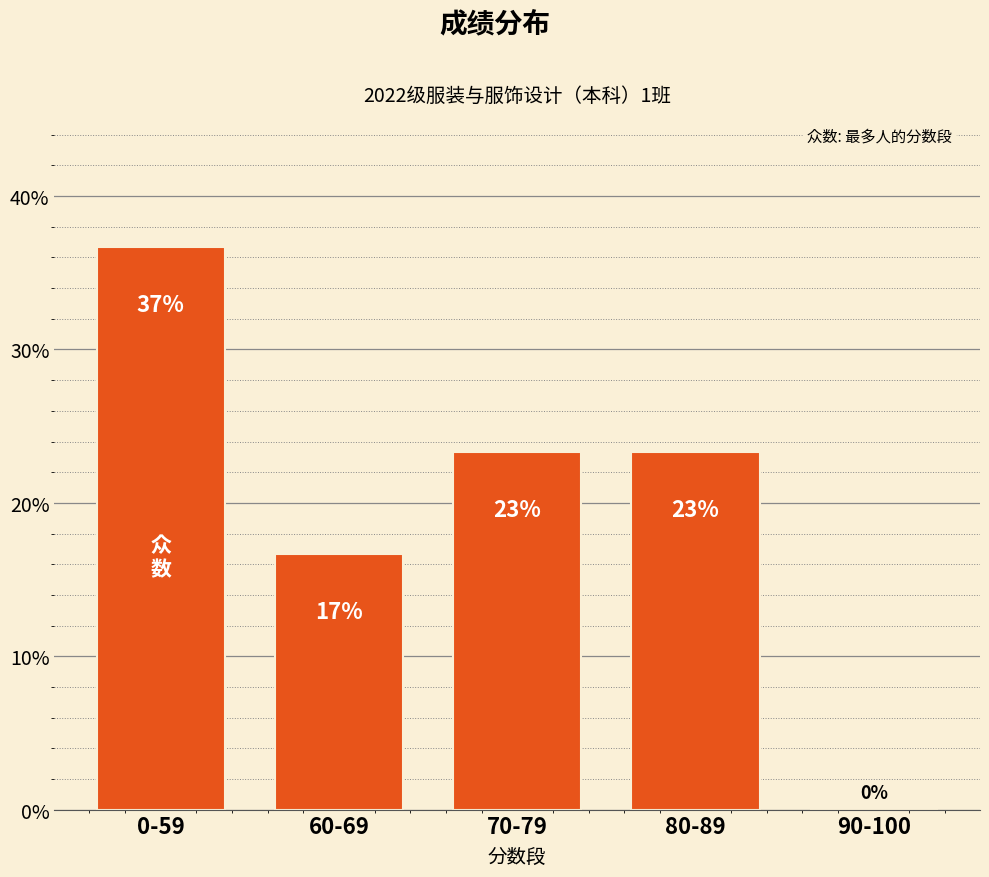

True or false: the data shows 0.0 at 90-100.

True